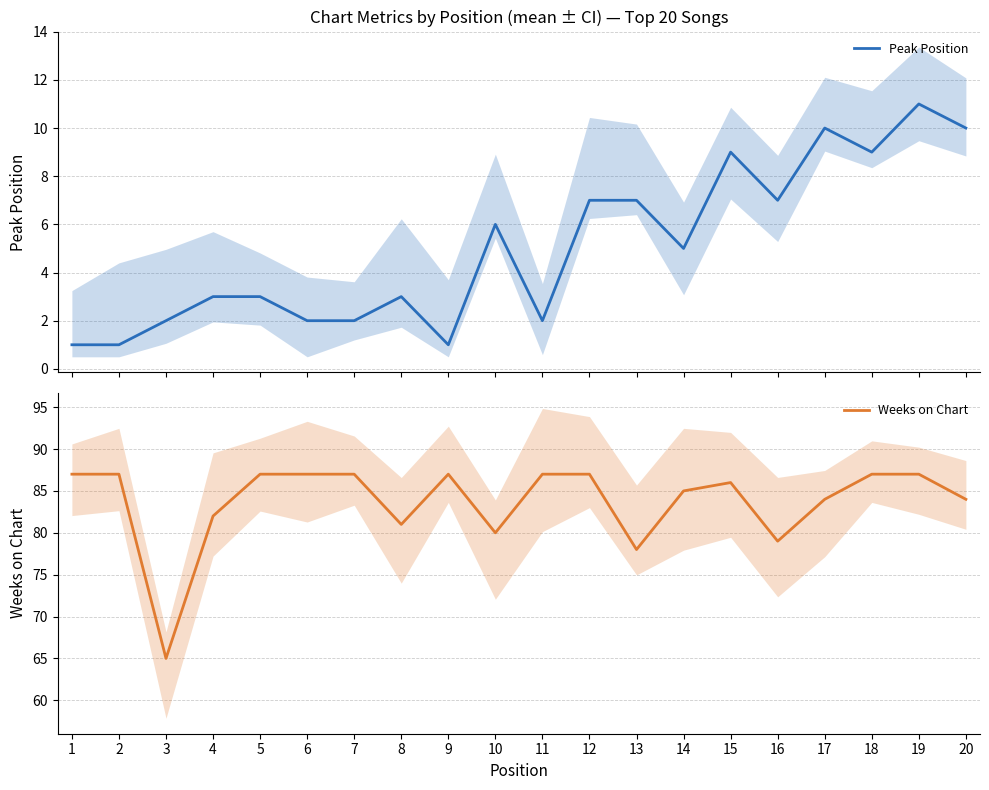

What is the sum of the Peak Position values at 1 and 14?

6